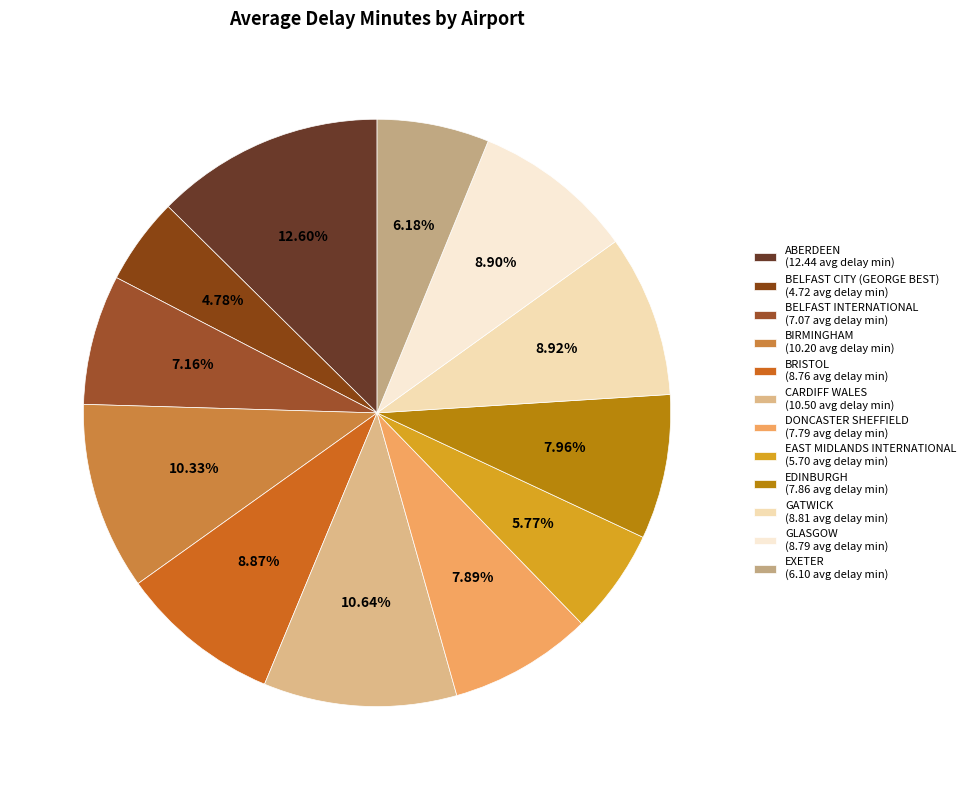

To the nearest percent, what percentage of the pie is EDINBURGH?

8%